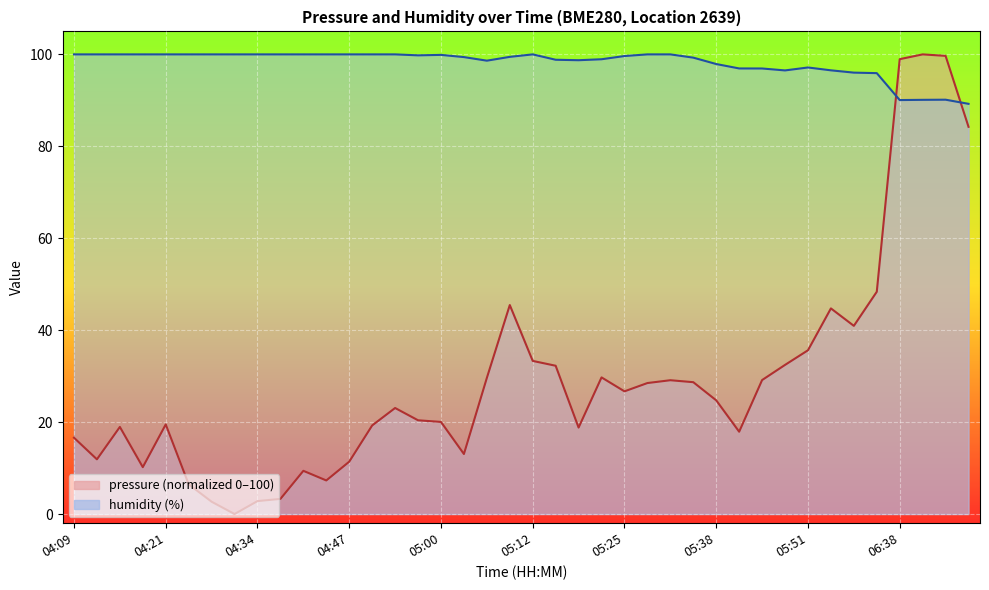

Between 04:53 and 05:44, which is larger?

05:44